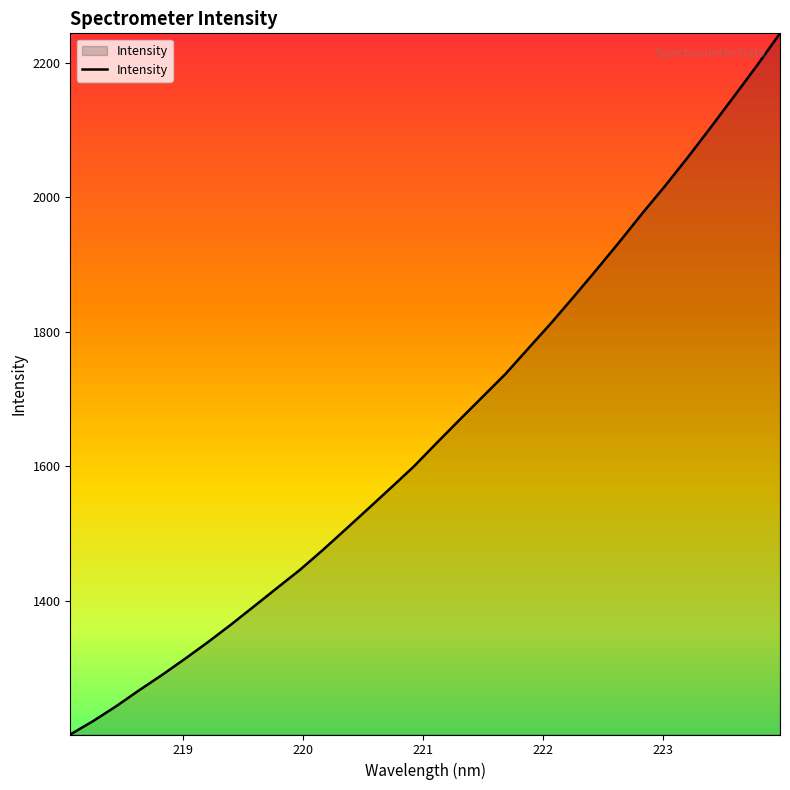

What is the greatest value displayed?

2243.5